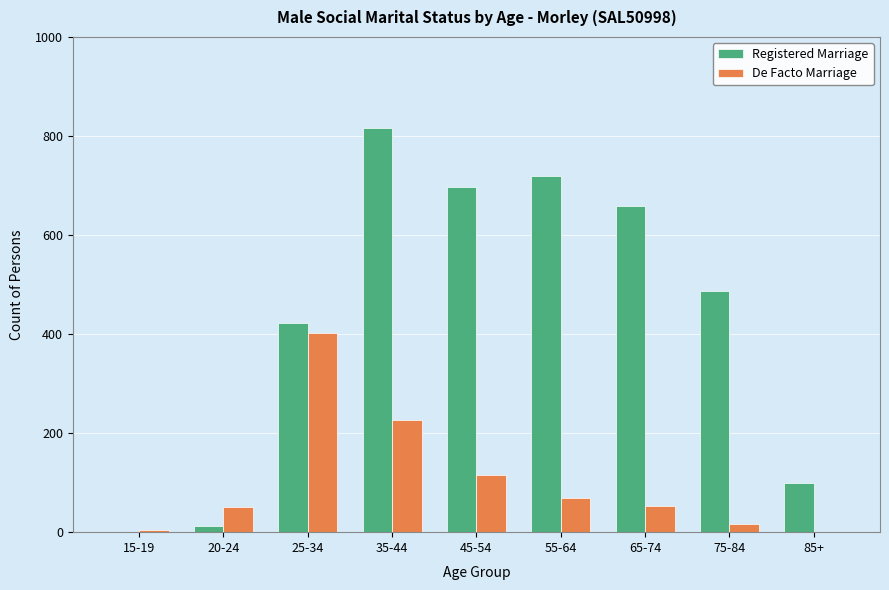

How many groups of bars are there?

9